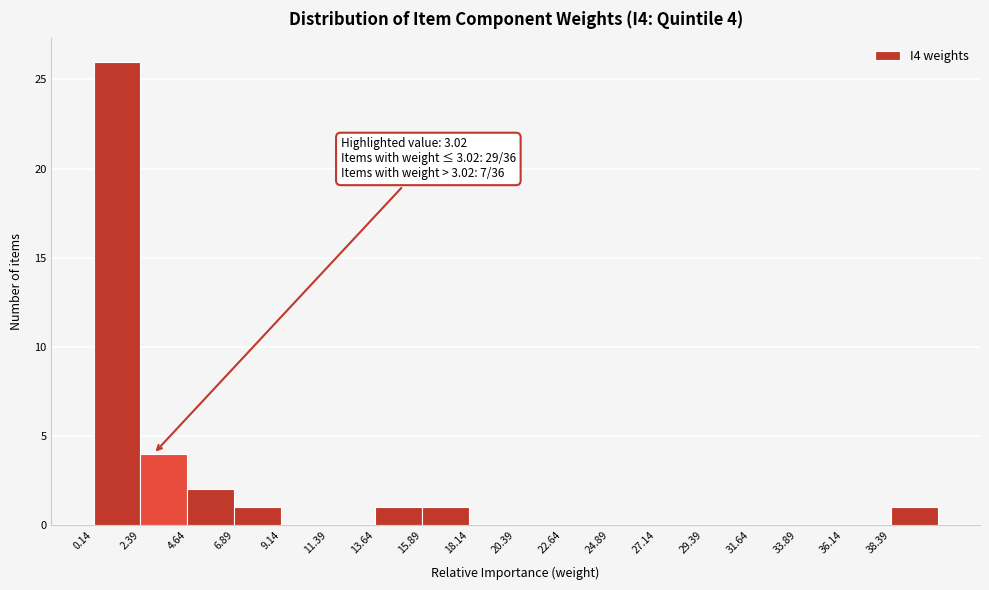

Over which range of the x-axis is the bar tallest?

0.0 to 2.5